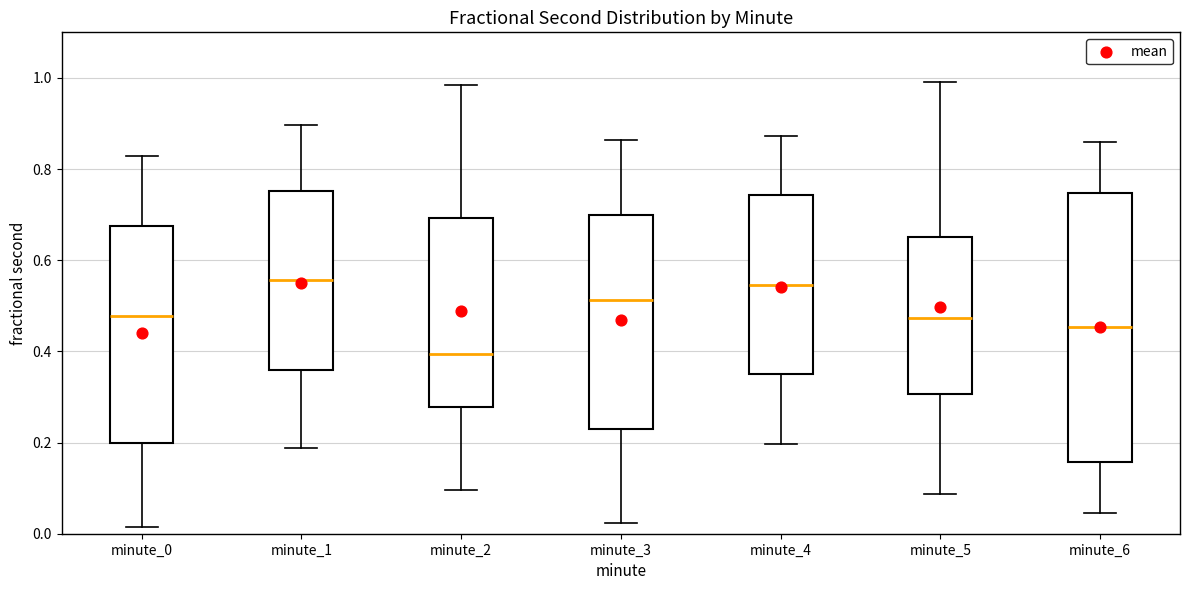

Where is the lower edge of the box for minute_2 on the y-axis? The values are not printed on the chart, so give them approximately, as read against the axis.

0.28